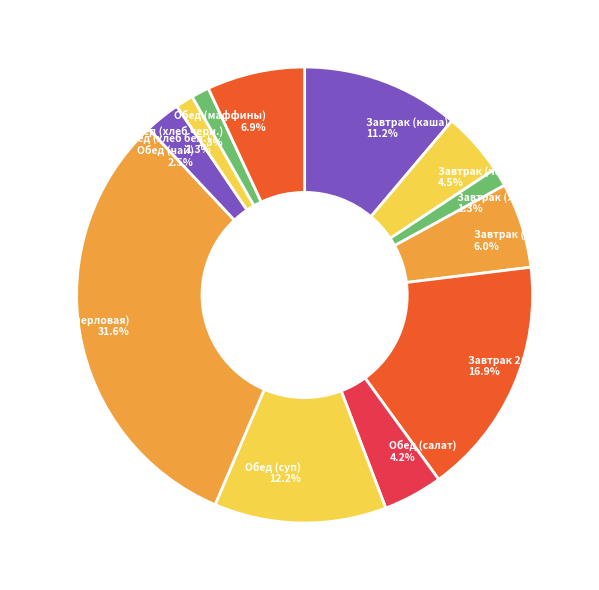

Which category has the biggest portion of the pie?

Обед (каша перловая)